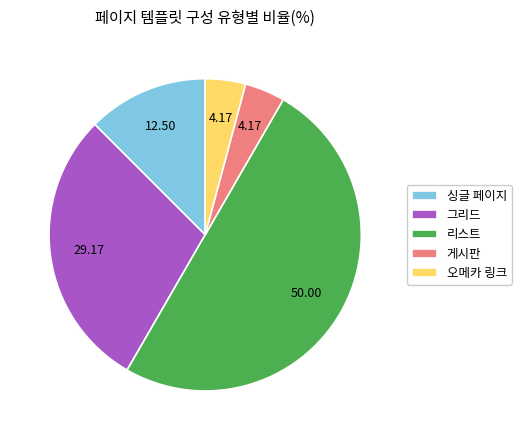

True or false: 오메카 링크 accounts for 4% of the total.

True